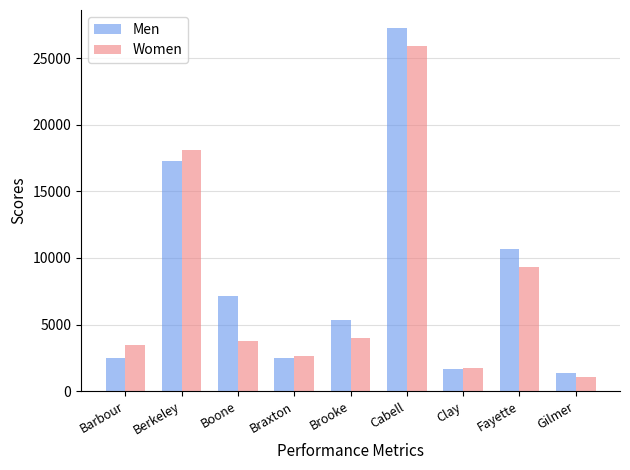

How many series are shown in this chart?

2